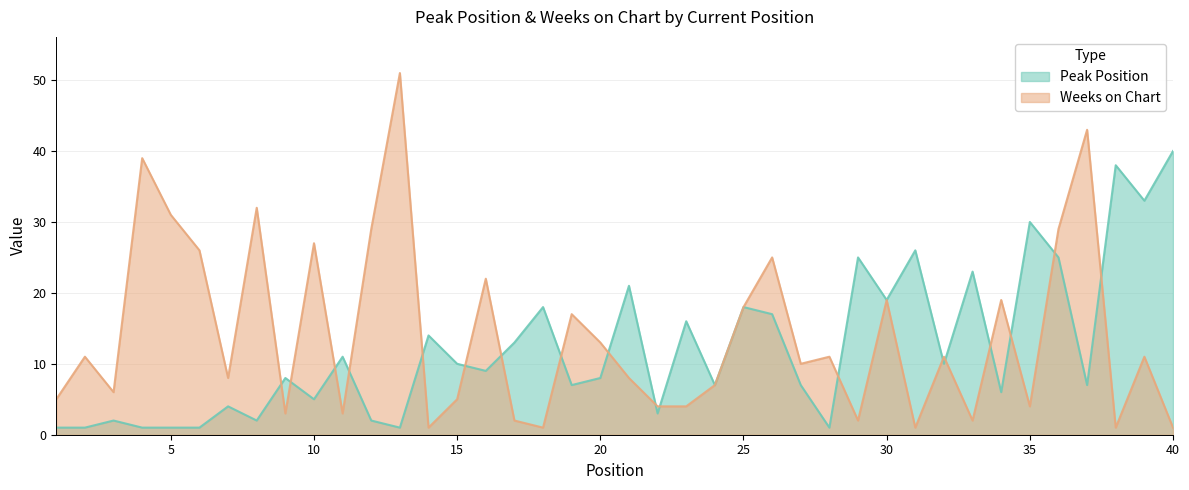

Reading left to right, list all the values displayed in this chart.

Peak Position: 1	1	2	1	1	1	4	2	8	5	11	2	1	14	10	9	13	18	7	8	21	3	16	7	18	17	7	1	25	19	26	10	23	6	30	25	7	38	33	40
Weeks on Chart: 5	11	6	39	31	26	8	32	3	27	3	29	51	1	5	22	2	1	17	13	8	4	4	7	18	25	10	11	2	19	1	11	2	19	4	29	43	1	11	1